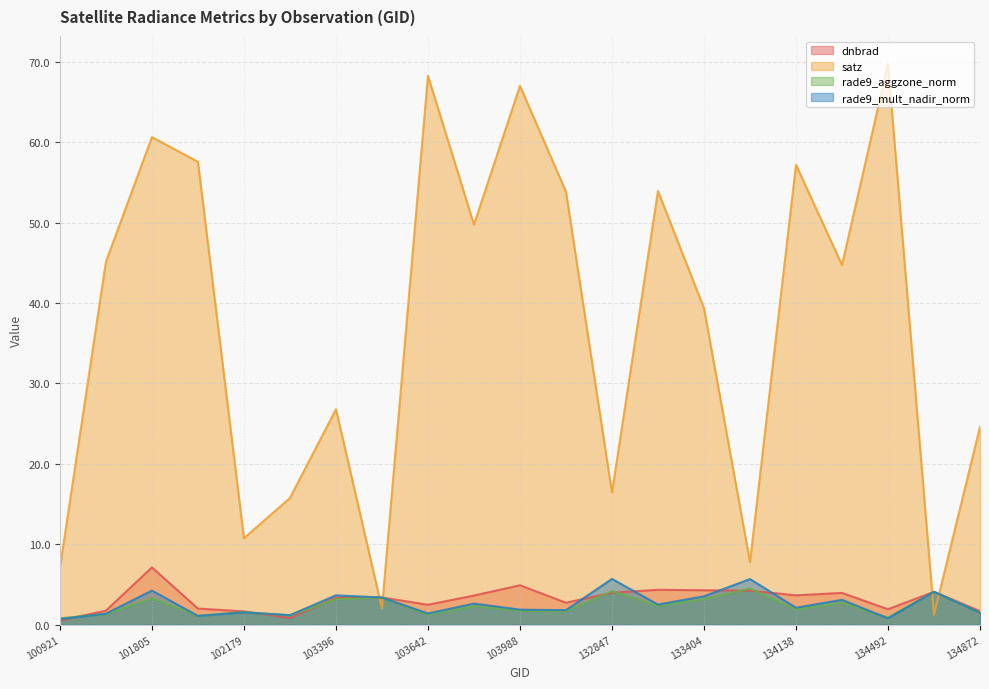

List the labels in order of satz value, largest first.

134492, 103642, 103988, 101805, 101917, 134138, 133209, 104471, 103877, 101303, 134322, 133404, 103396, 134872, 132847, 102300, 102179, 133762, 100921, 103515, 134687